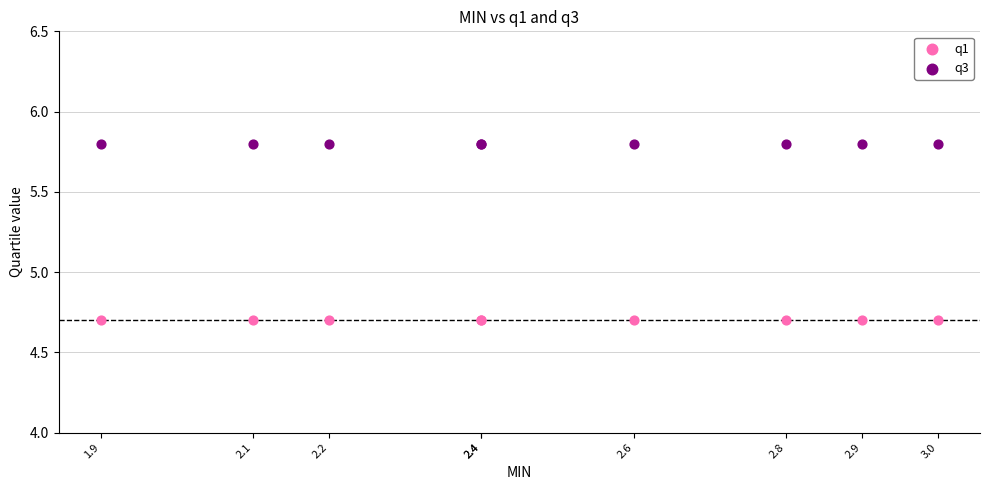

Which series reaches the minimum Y coordinate?

q1